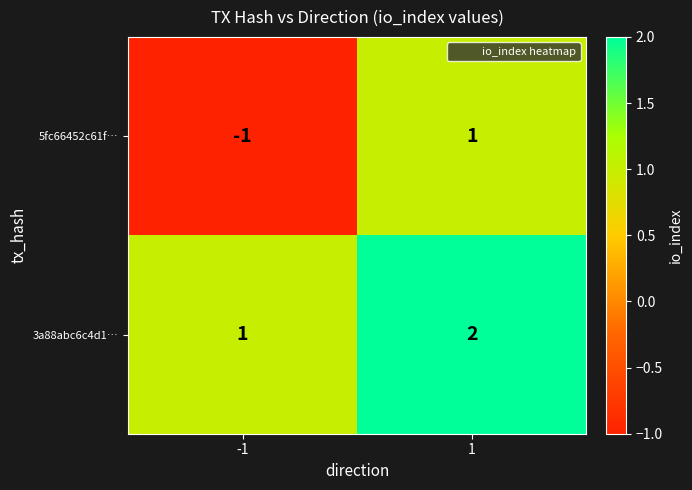

True or false: 3a88abc6c4d1… has a value of 2 at -1.

False